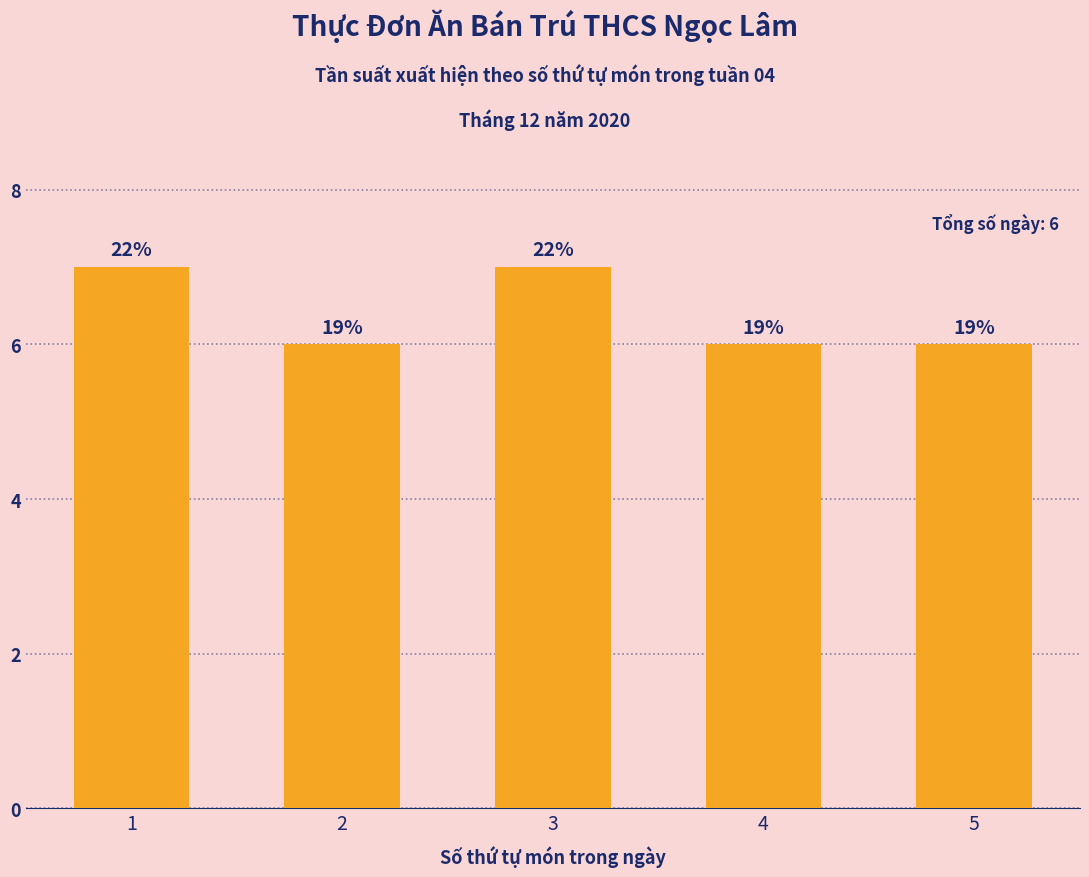

The chart shows a value of 3 at 2. True or false?

False